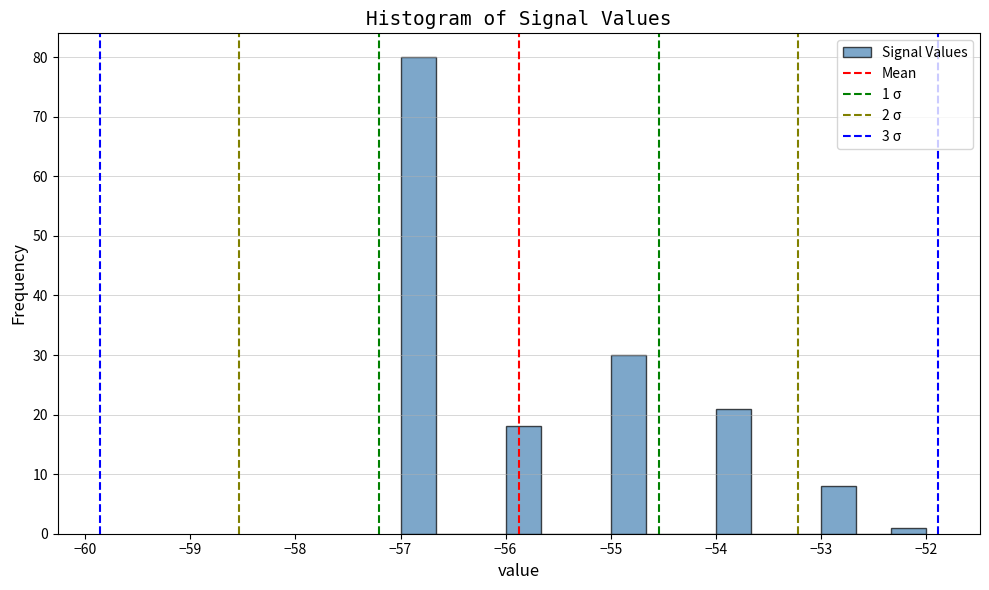

Read against the x-axis, roughly where is the centre of the tallest bar?

-56.8